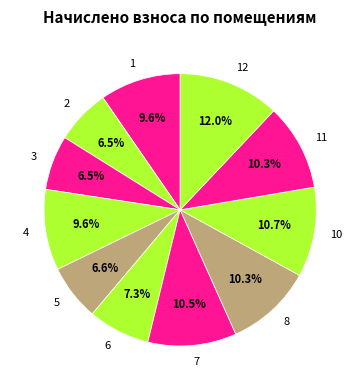

What percentage is the 5 slice, to the nearest percent?

7%